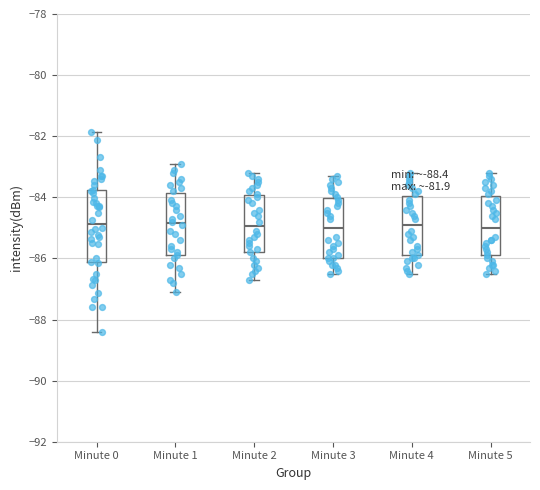

Reading left to right, transcribe this box plot: for each box, give where its median line is, the range the box spans, and where its two whiskers end, as read against the y-axis. The values are not printed on the chart, so give them approximately, as read against the axis.

Minute 0: median -84.8, box -86.2 to -83.8, whiskers -88.4 to -81.8
Minute 1: median -84.8, box -85.8 to -83.8, whiskers -87.0 to -82.8
Minute 2: median -85.0, box -85.8 to -84.0, whiskers -86.6 to -83.2
Minute 3: median -85.0, box -86.0 to -84.0, whiskers -86.4 to -83.2
Minute 4: median -84.8, box -85.8 to -84.0, whiskers -86.4 to -83.2
Minute 5: median -85.0, box -85.8 to -84.0, whiskers -86.4 to -83.2